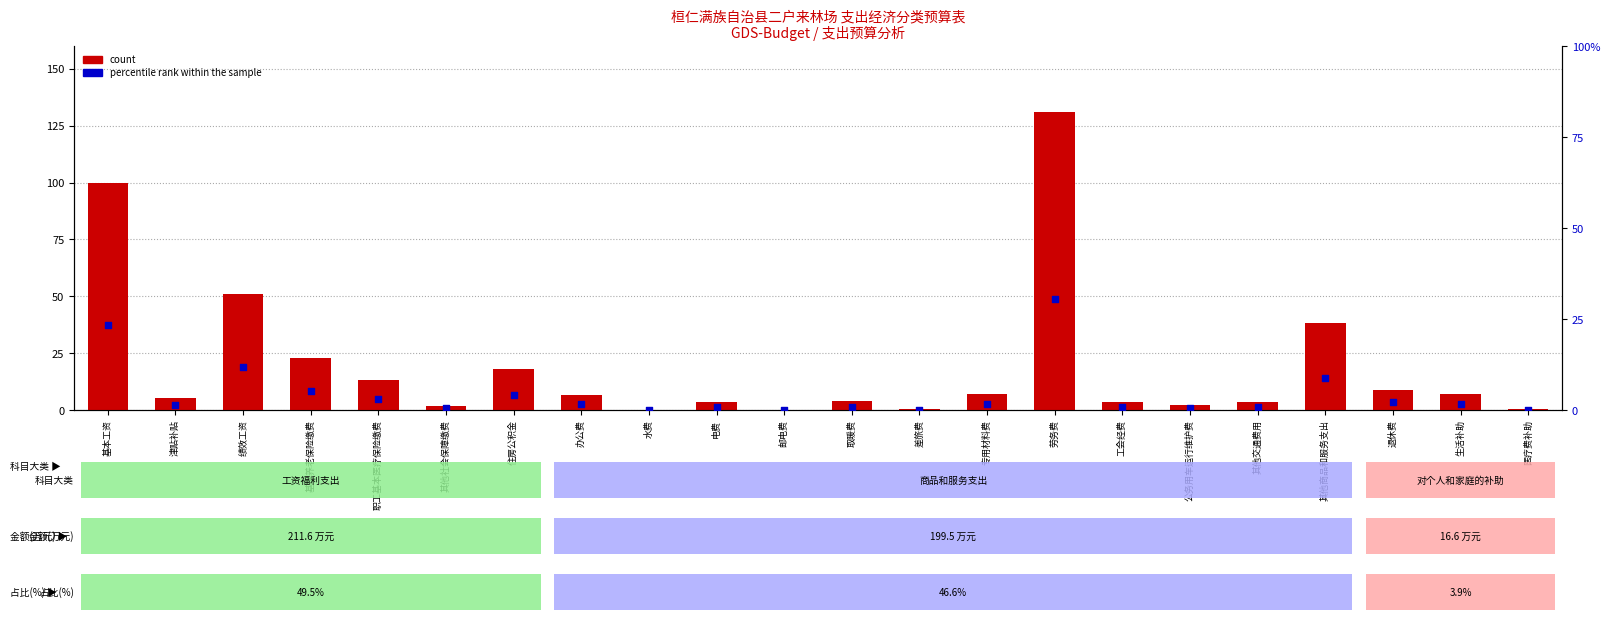

Which series contains the lowest Y value?

percentile rank within the sample